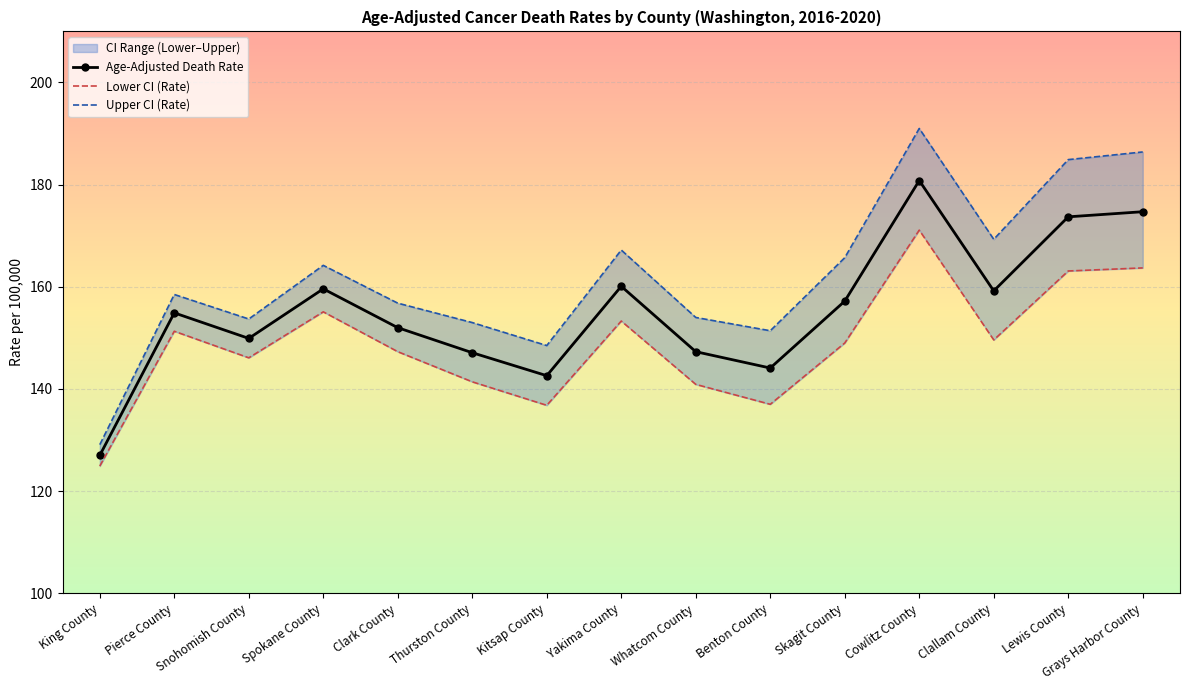

At Snohomish County, list the series in order from smallest to largest.

Lower CI (Rate), Age-Adjusted Death Rate, Upper CI (Rate)